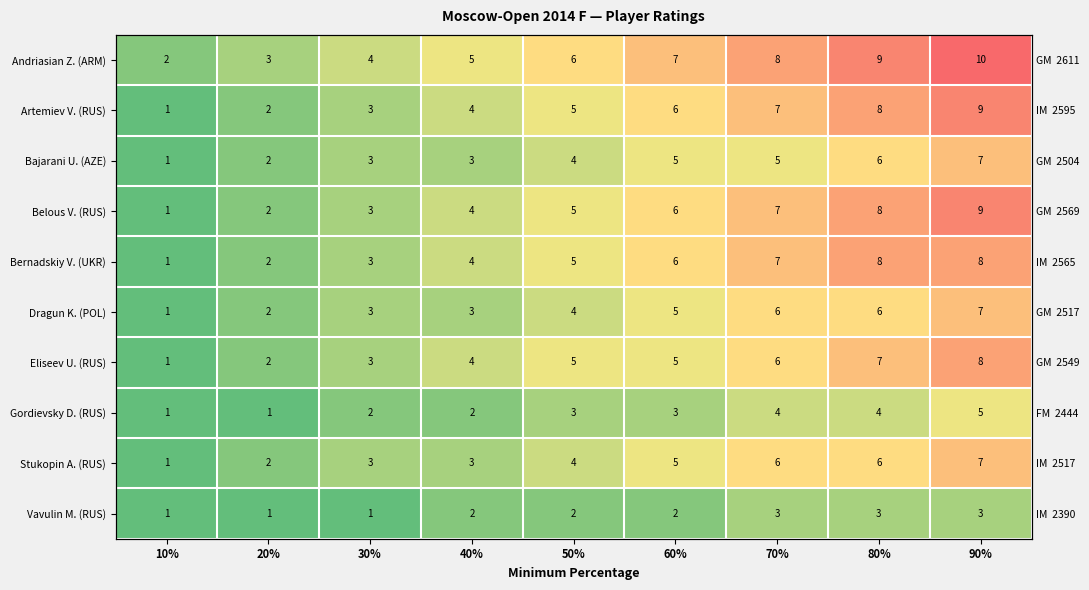

Count the Gordievsky D. (RUS) values in the range 2 to 4.

6